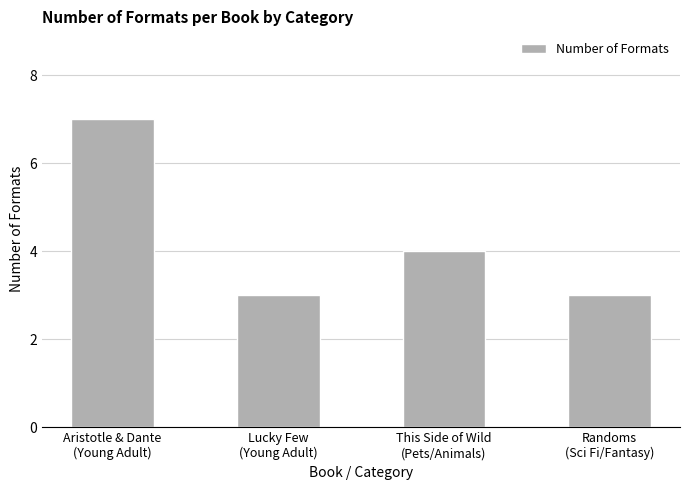

How many distinct data groups are displayed?

1